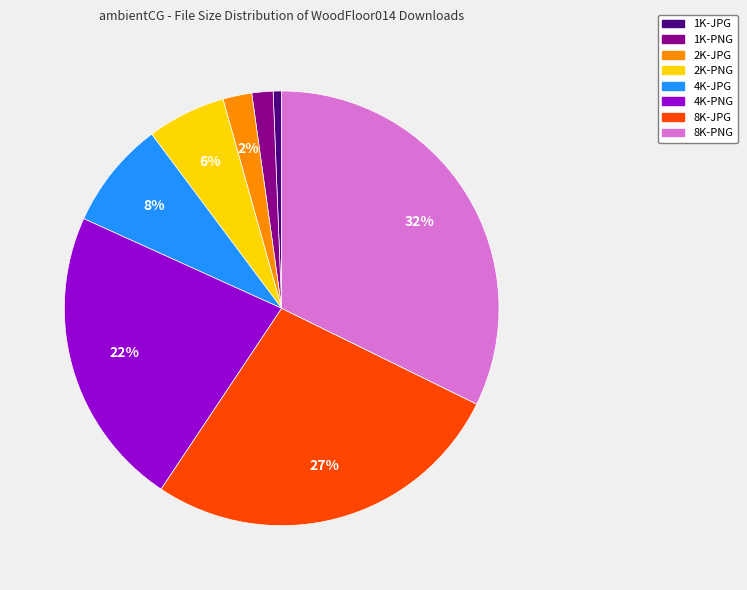

True or false: 4K-PNG accounts for 22% of the total.

True